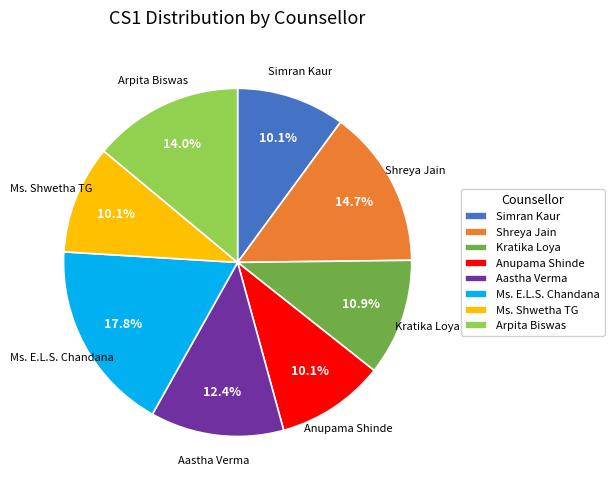

To the nearest percent, what percentage of the pie is Anupama Shinde?

10%